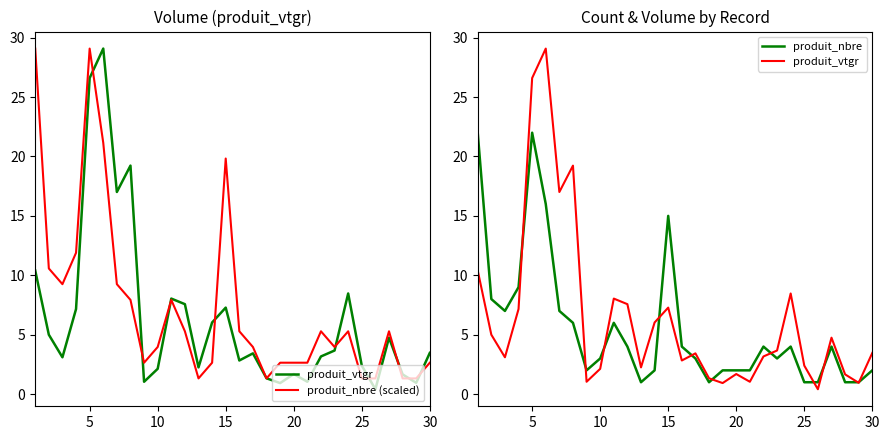

Reading right to left, extract all data points from this chart.

produit_vtgr: 3.5	0.9	1.7	4.8	0.4	2.4	8.5	3.7	3.2	1.0	1.7	0.9	1.3	3.4	2.8	7.3	6.0	2.2	7.6	8.0	2.1	1.0	19.2	17.0	29.1	26.6	7.2	3.1	5.0	10.4
produit_nbre (scaled): 2.6	1.3	1.3	5.3	1.3	1.3	5.3	4.0	5.3	2.6	2.6	2.6	1.3	4.0	5.3	19.8	2.6	1.3	5.3	7.9	4.0	2.6	7.9	9.3	21.1	29.1	11.9	9.3	10.6	29.1
produit_nbre: 2.0	1.0	1.0	4.0	1.0	1.0	4.0	3.0	4.0	2.0	2.0	2.0	1.0	3.0	4.0	15.0	2.0	1.0	4.0	6.0	3.0	2.0	6.0	7.0	16.0	22.0	9.0	7.0	8.0	22.0